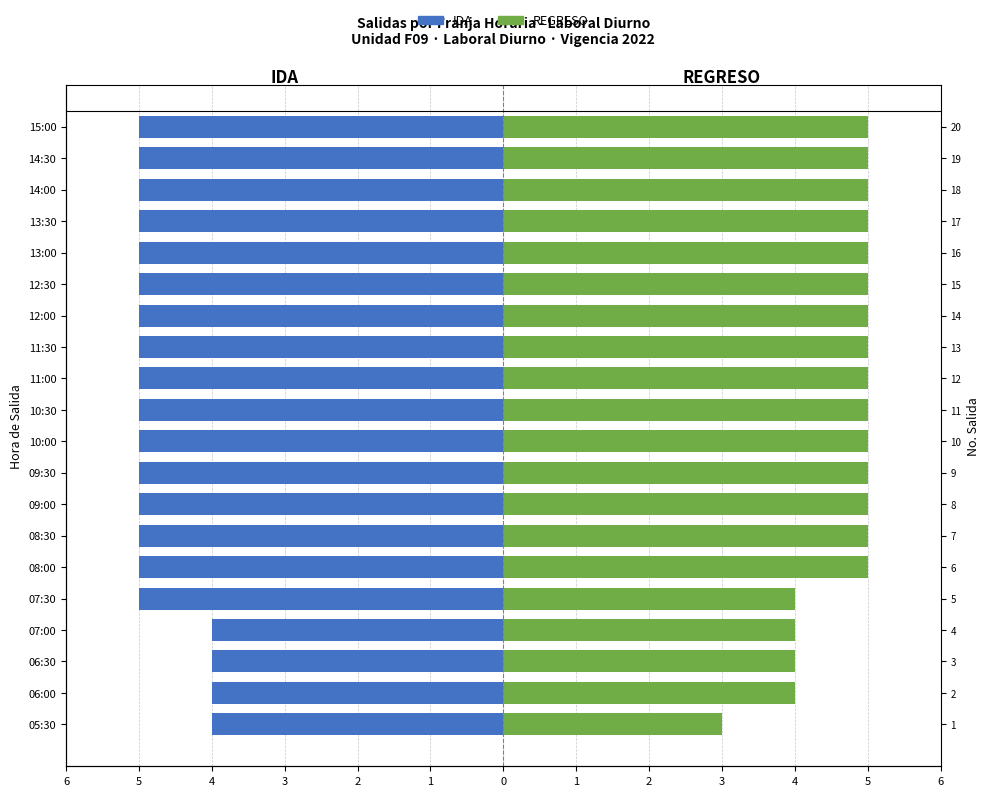

Which category has the lowest value in the IDA series?

07:30